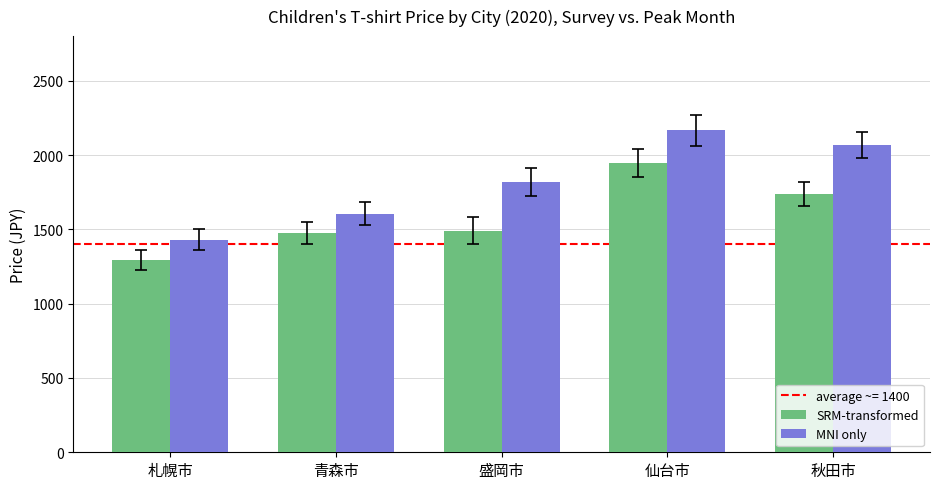

How many values in the SRM-transformed series are below 1491?

2